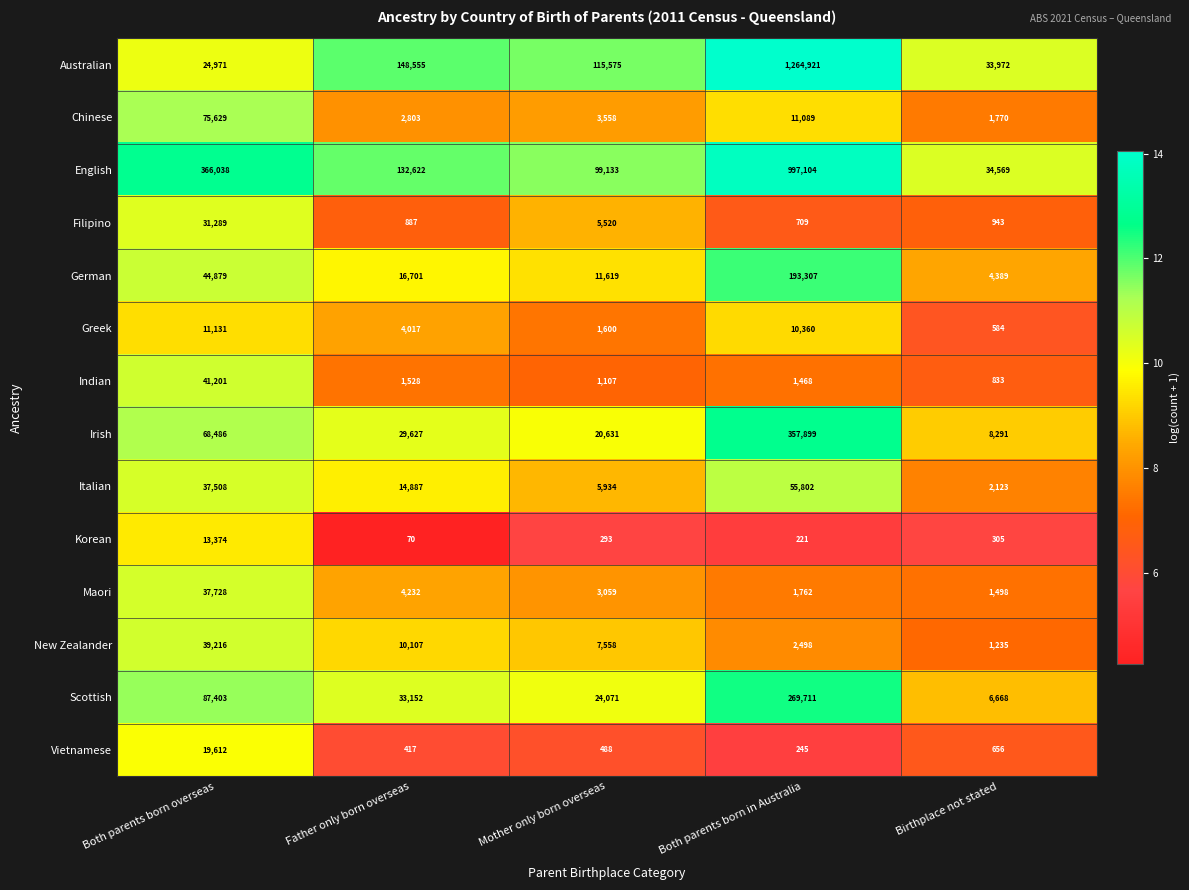

What is the approximate value of Maori at Father only born overseas, to the nearest 50?

4250